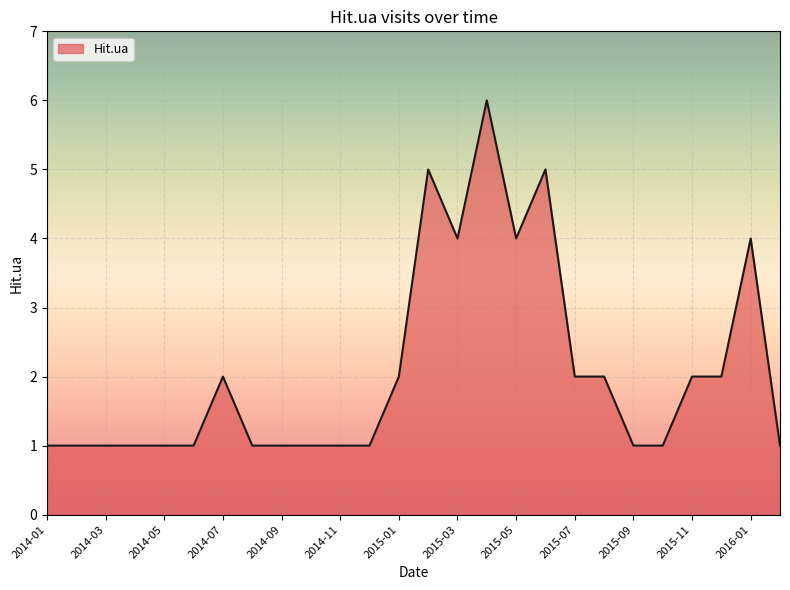

What is the difference between the maximum and minimum values?

5